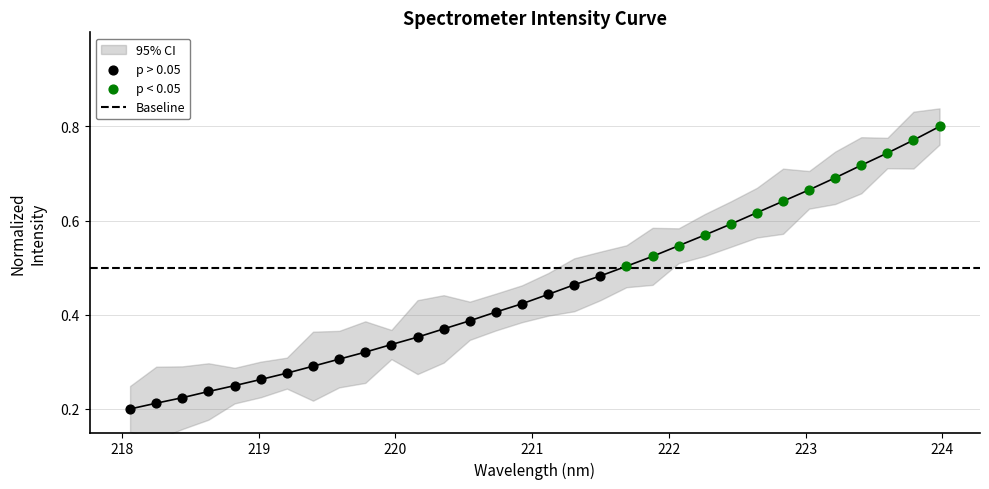

What is the change in value from 222.0721 to 222.8355?

+0.1